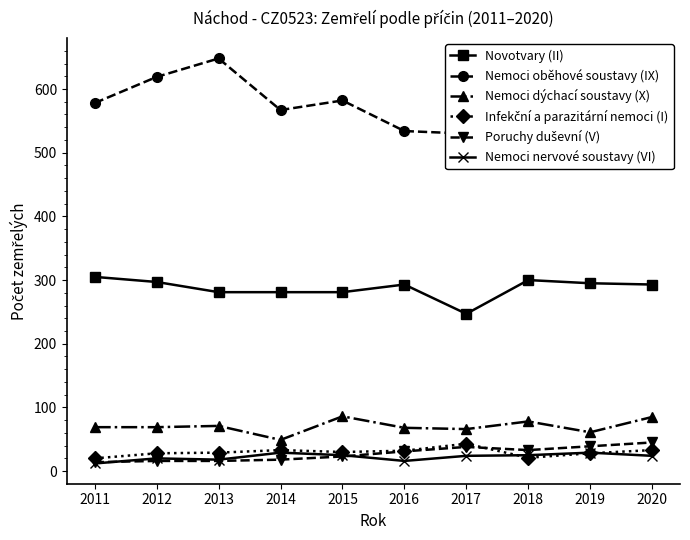

What is the value of the Nemoci dýchací soustavy (X) point at the 3rd from the left?

71